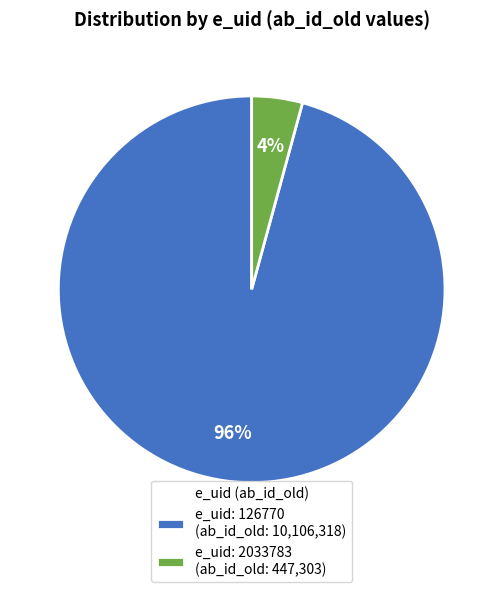

Which slice is the smallest?

e_uid: 2033783 (ab_id_old: 447,303)